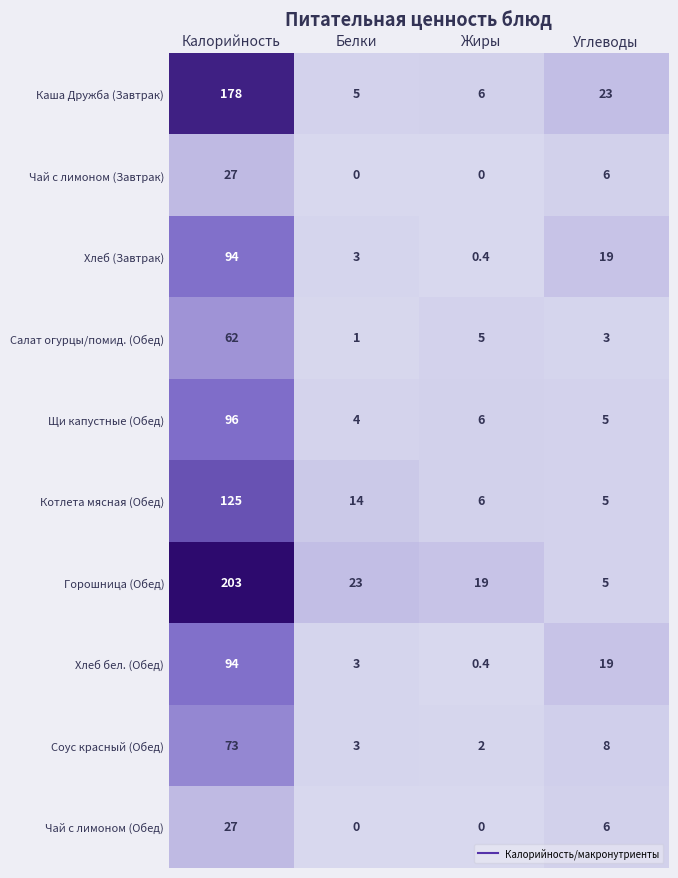

At which label is Чай с лимоном (Обед) closest to 13?

Углеводы